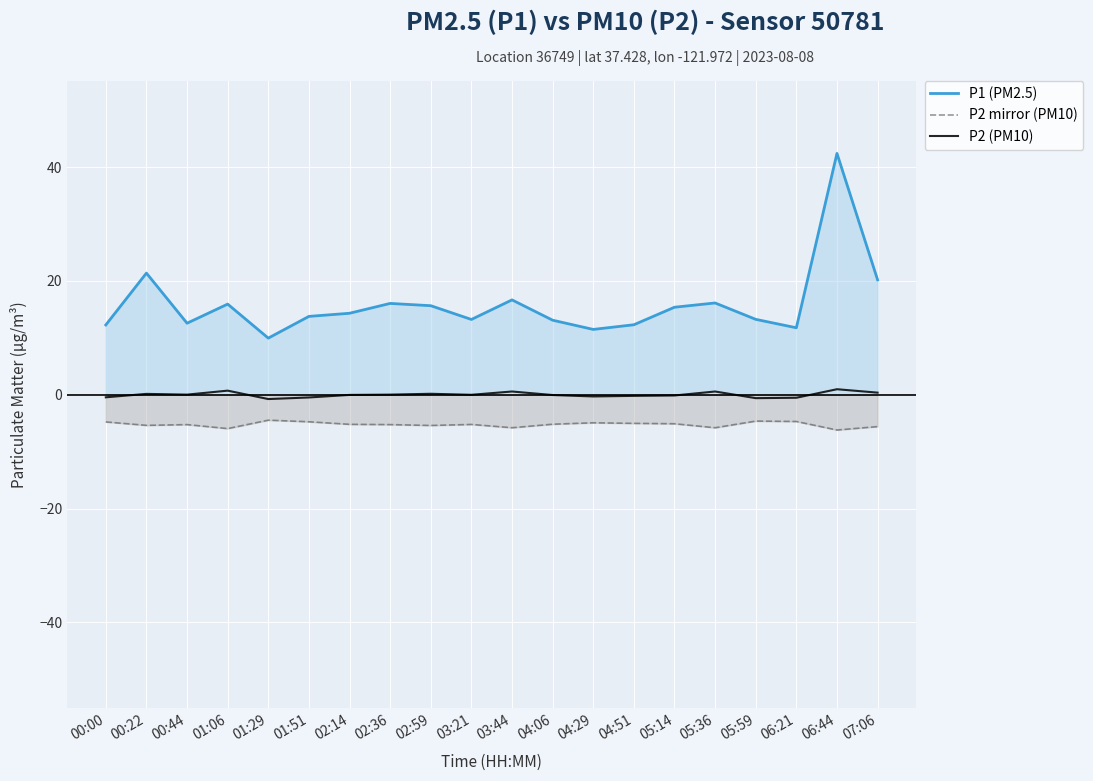

True or false: P2 (PM10) has a value of -0.0 at 02:14.

False